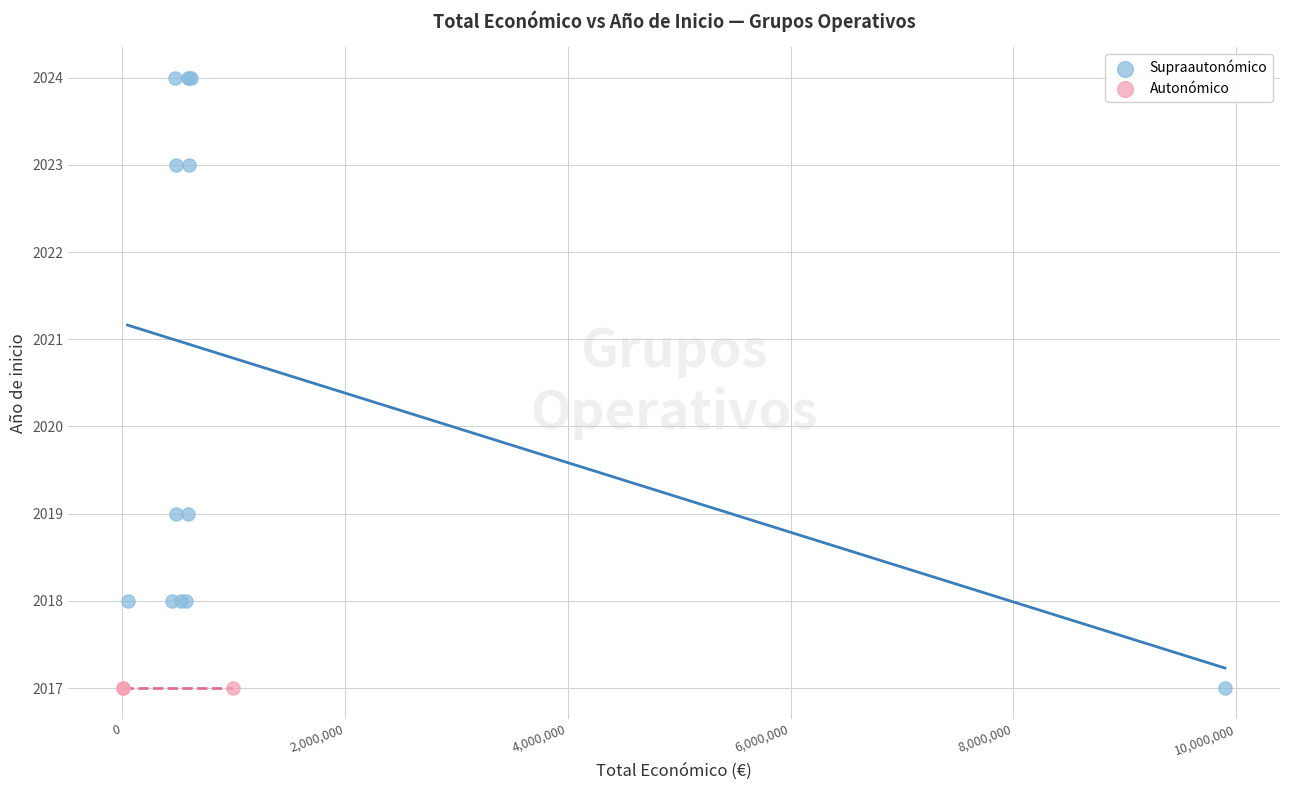

Which series reaches the maximum Y coordinate?

Supraautonómico